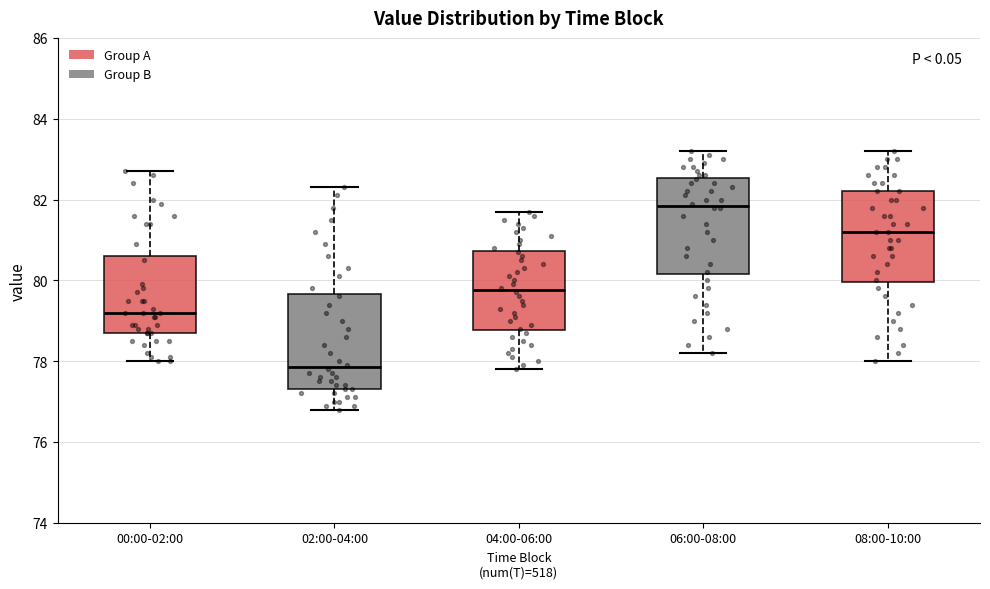

Reading left to right, read every box against the y-axis: the position of its median line, the range the box covers, and the ends of its whiskers. The values are not printed on the chart, so give them approximately, as read against the axis.

00:00-02:00: median 79.2, box 78.8 to 80.6, whiskers 78.0 to 82.8
02:00-04:00: median 77.8, box 77.4 to 79.6, whiskers 76.8 to 82.4
04:00-06:00: median 79.8, box 78.8 to 80.8, whiskers 77.8 to 81.8
06:00-08:00: median 81.8, box 80.2 to 82.6, whiskers 78.2 to 83.2
08:00-10:00: median 81.2, box 80.0 to 82.2, whiskers 78.0 to 83.2